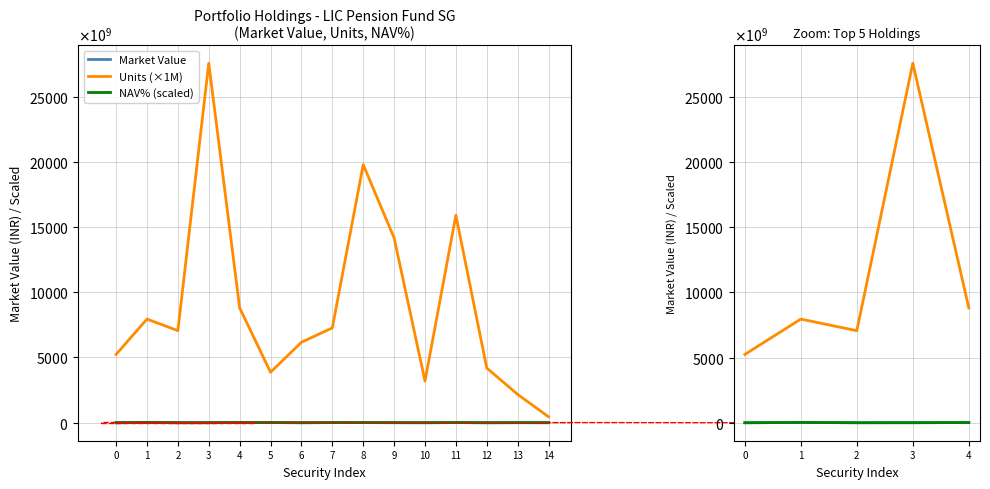

Where does the Market Value series first go above 4644308278?

1